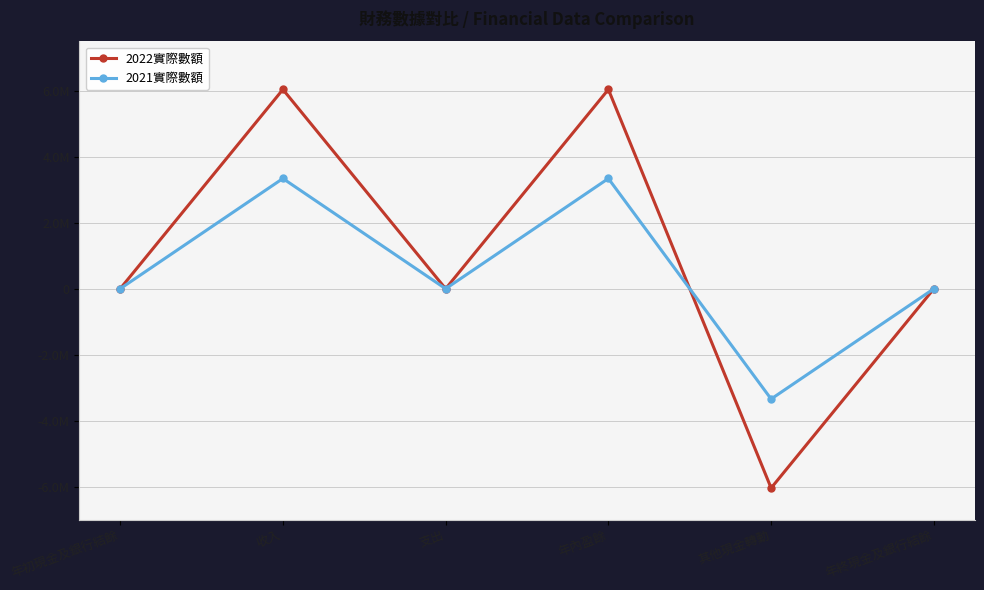

What is the difference between the maximum and second lowest values in the 2021實際數額 series?

3343437